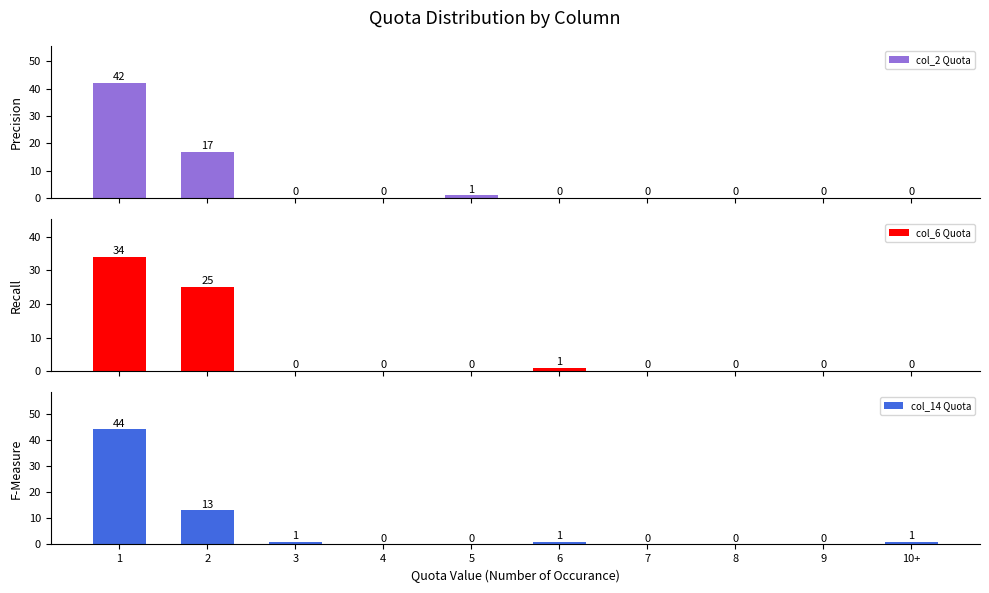

At which label does col_2 Quota reach its minimum?

3